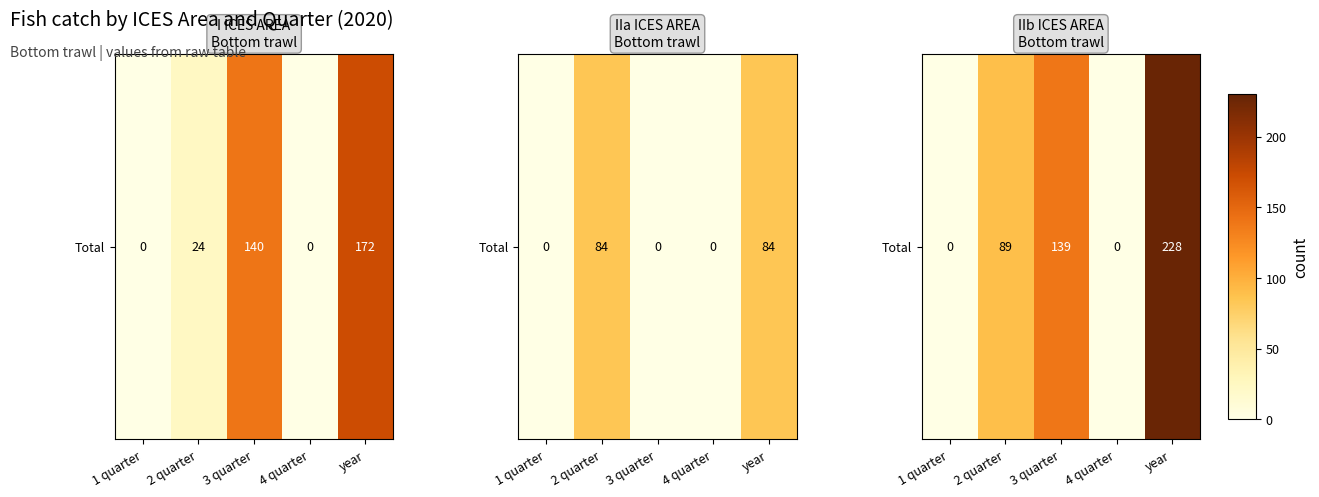

At which label is the value closest to 114?

2 quarter